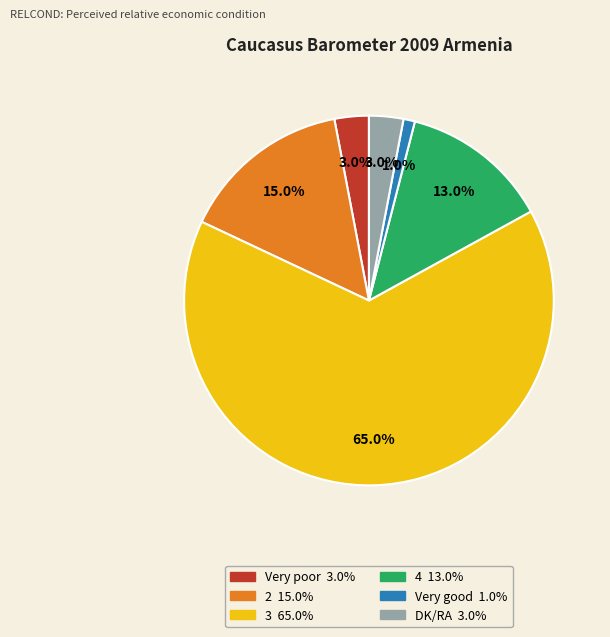

What is the largest slice in the pie chart?

3